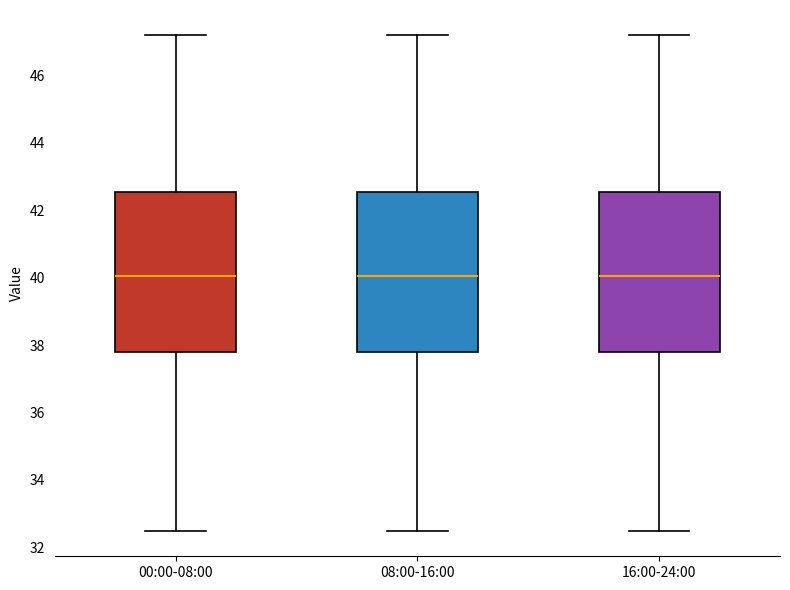

Where does the upper whisker of the box for 08:00-16:00 end on the y-axis? The values are not printed on the chart, so give them approximately, as read against the axis.

47.2